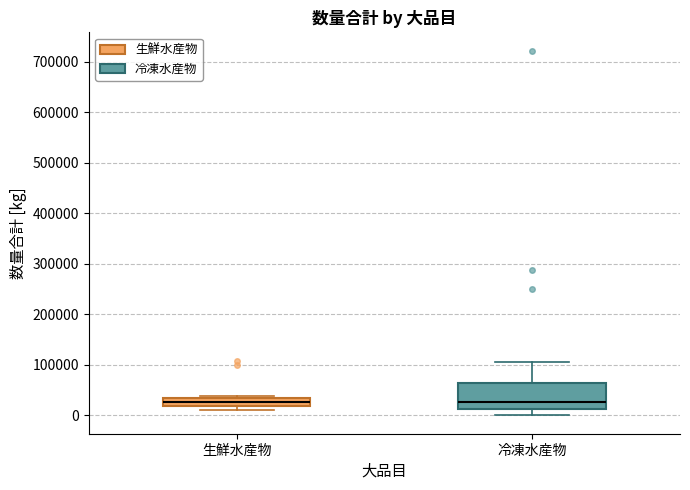

Where does the lower whisker of the box for 冷凍水産物 end on the y-axis? The values are not printed on the chart, so give them approximately, as read against the axis.

0